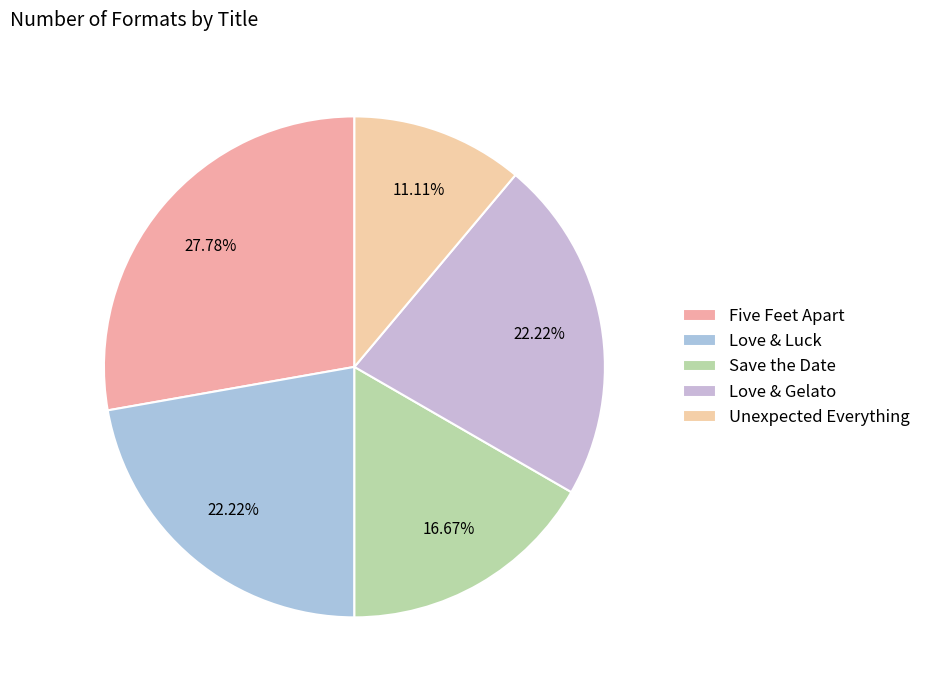

What percentage do Love & Gelato and Five Feet Apart together represent?

50.0%